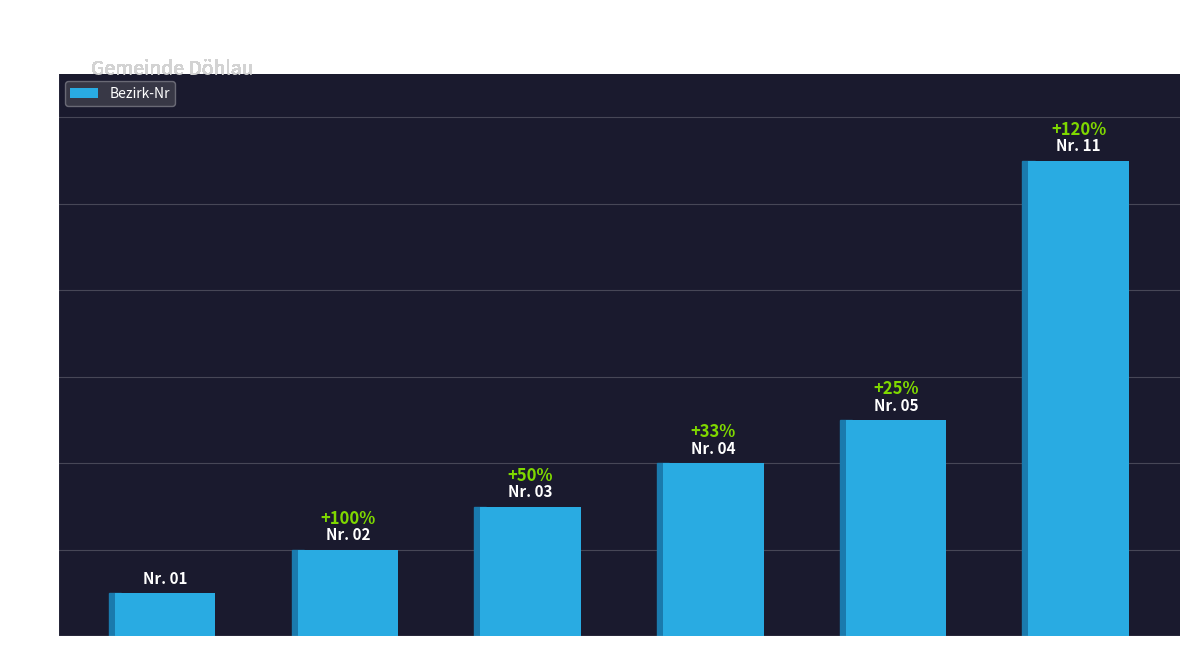

Read the value at Veranstaltungssaal.

1